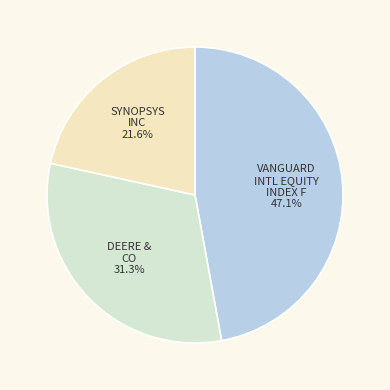

Which slice is the smallest?

SYNOPSYS INC